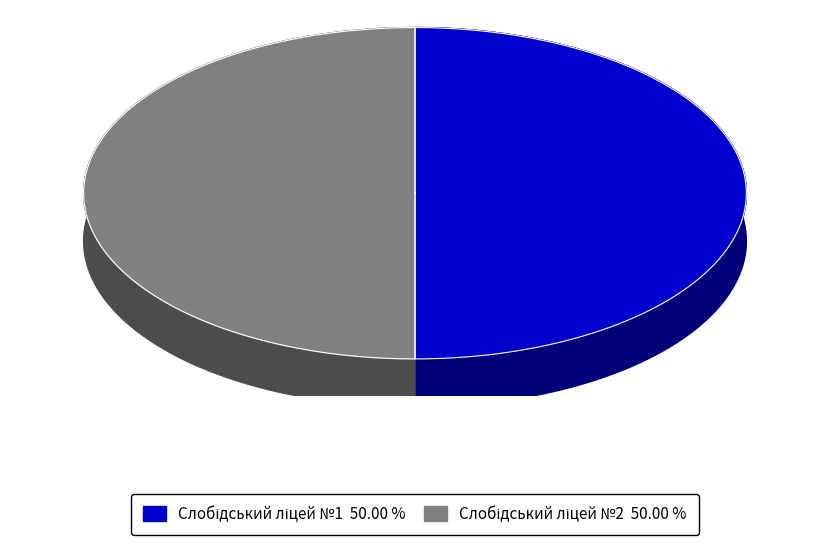

To the nearest percent, what percentage of the pie is Слобідський ліцей №1?

50%